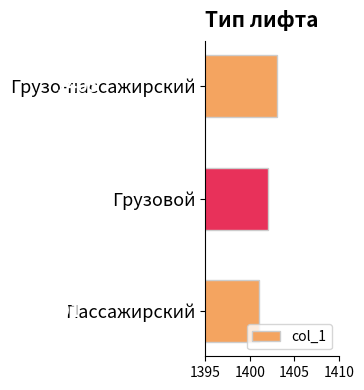

Reading top to bottom, what are all the values shown in this chart?

1403	1402	1401